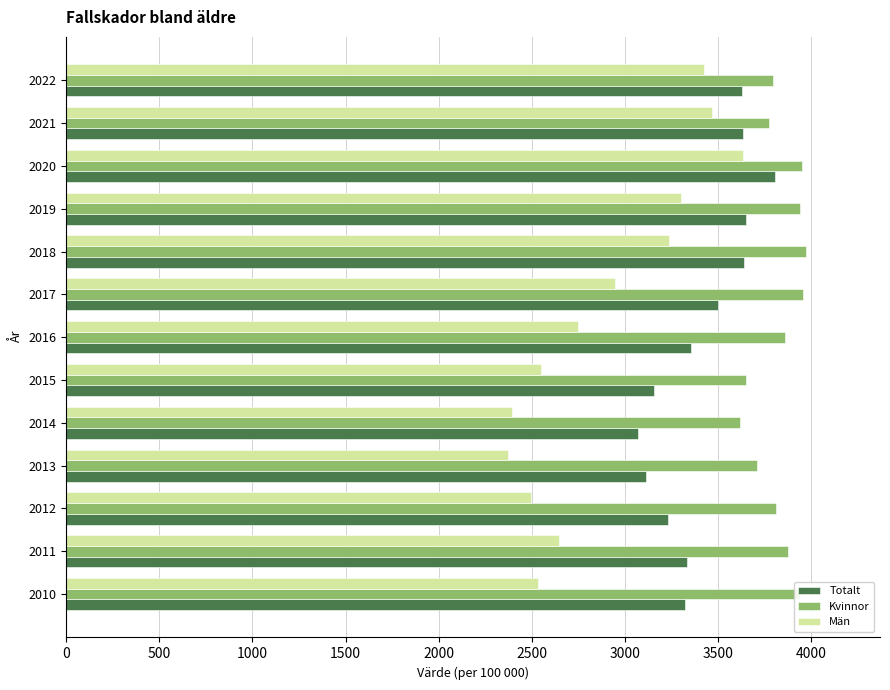

The value of Totalt at 2013 is 3113.3. True or false?

True